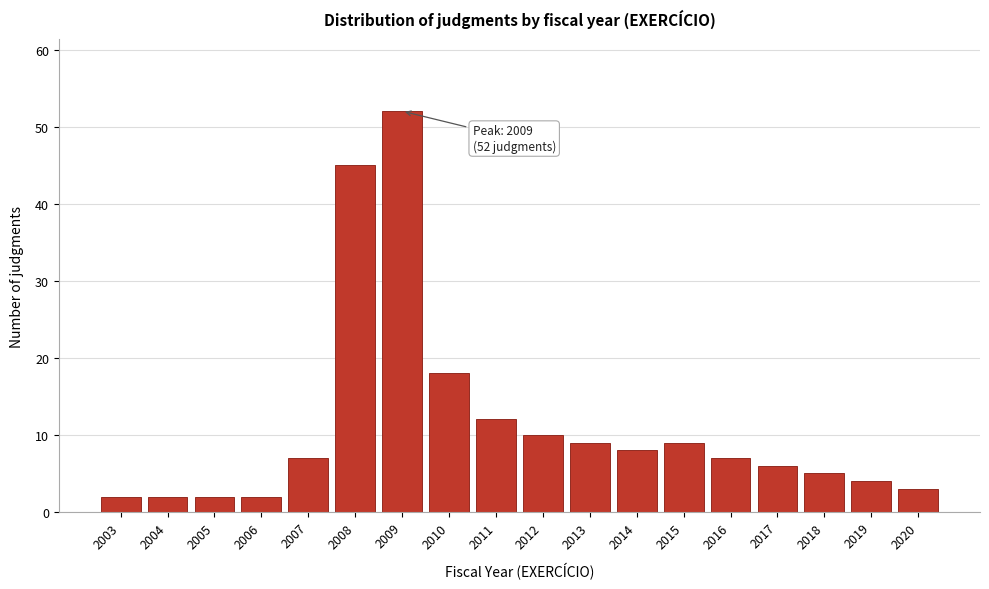

Reading left to right, transcribe all the data shown in this chart.

2003=2	2004=2	2005=2	2006=2	2007=7	2008=45	2009=52	2010=18	2011=12	2012=10	2013=9	2014=8	2015=9	2016=7	2017=6	2018=5	2019=4	2020=3